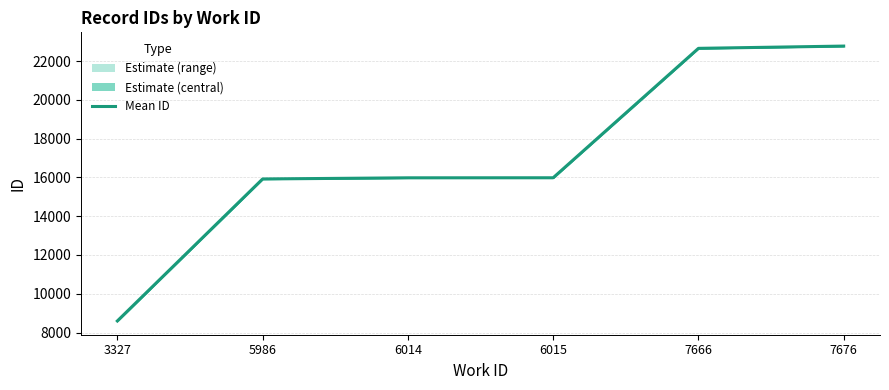

Where is the data nearest to the value 15683?

5986